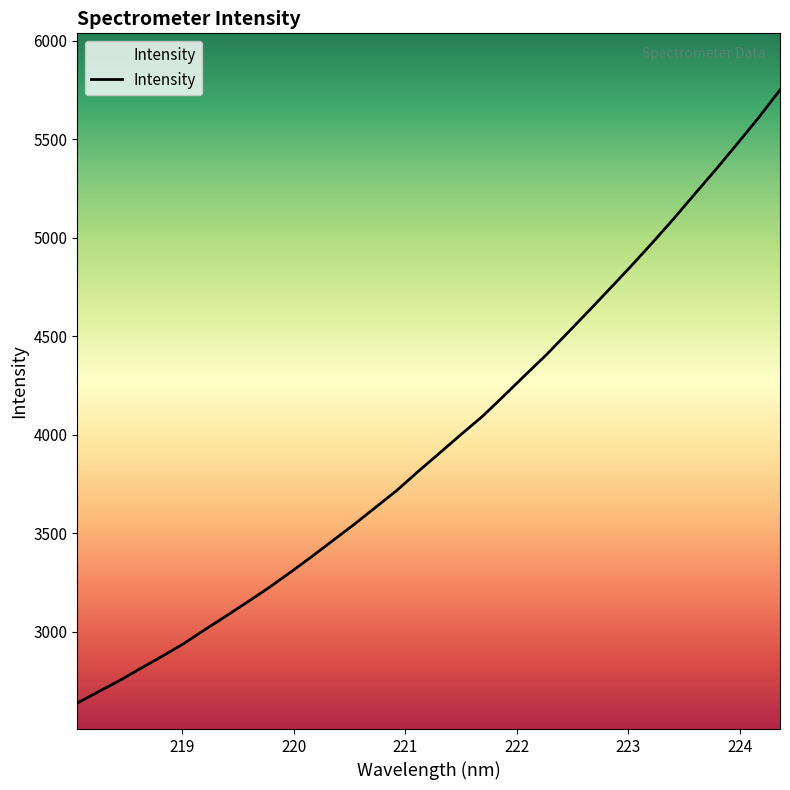

What is the difference between the maximum and minimum values?

3114.0